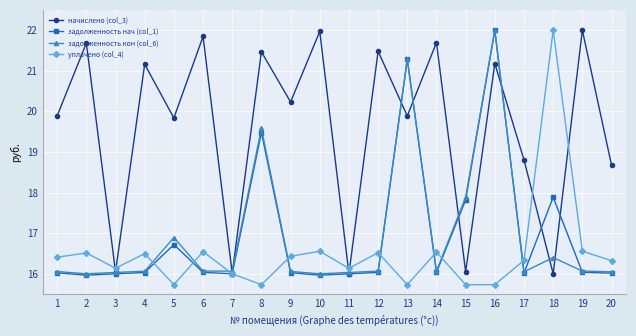

After their last crossing, which series has the higher values: начислено (col_3) or уплачено (col_4)?

начислено (col_3)